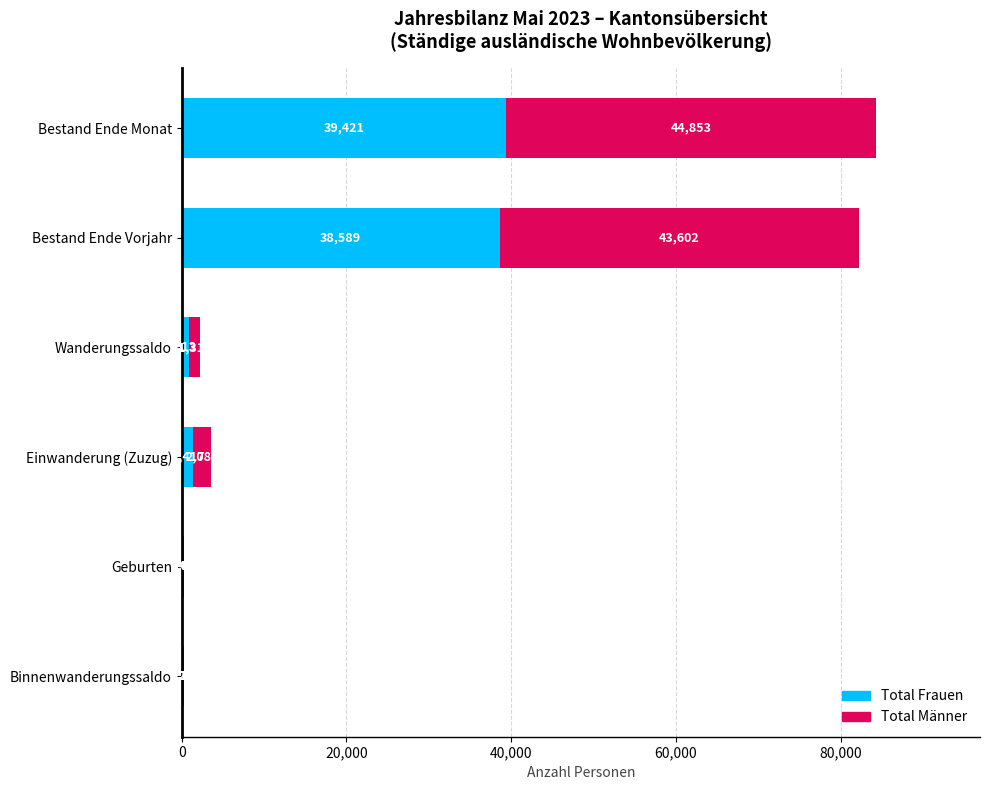

What is the maximum value for Total Frauen?

39421